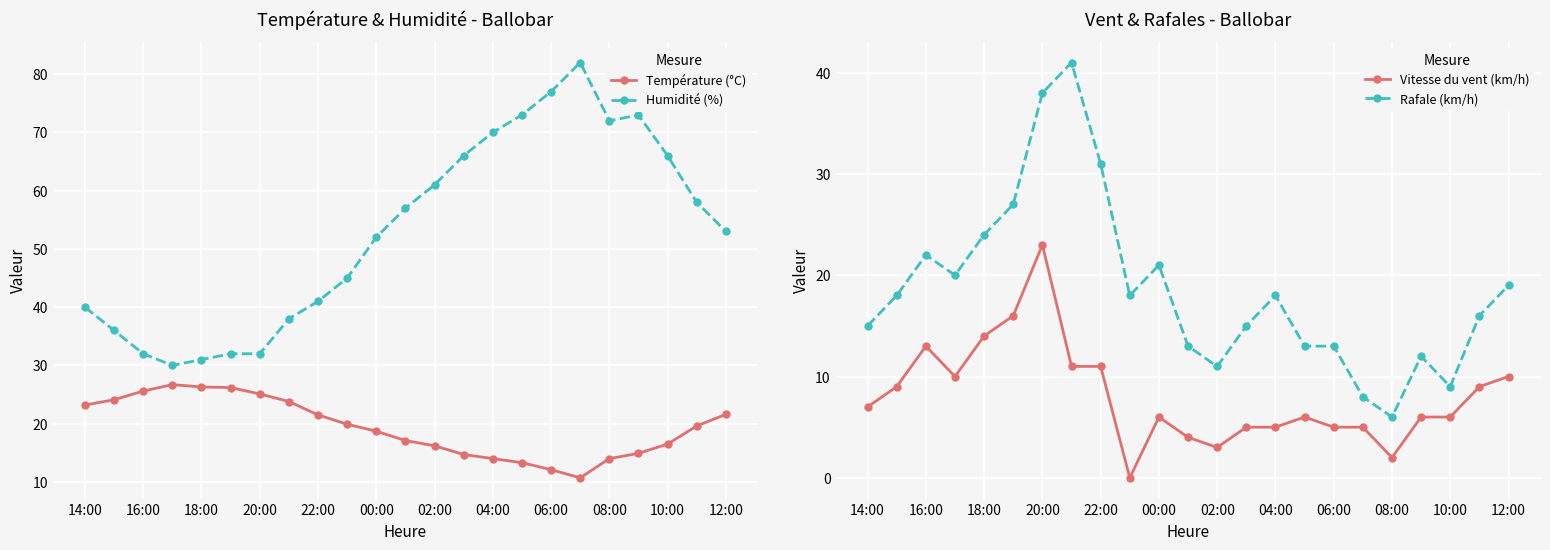

True or false: Température (°C) has a value of 32.8 at 22:00.

False